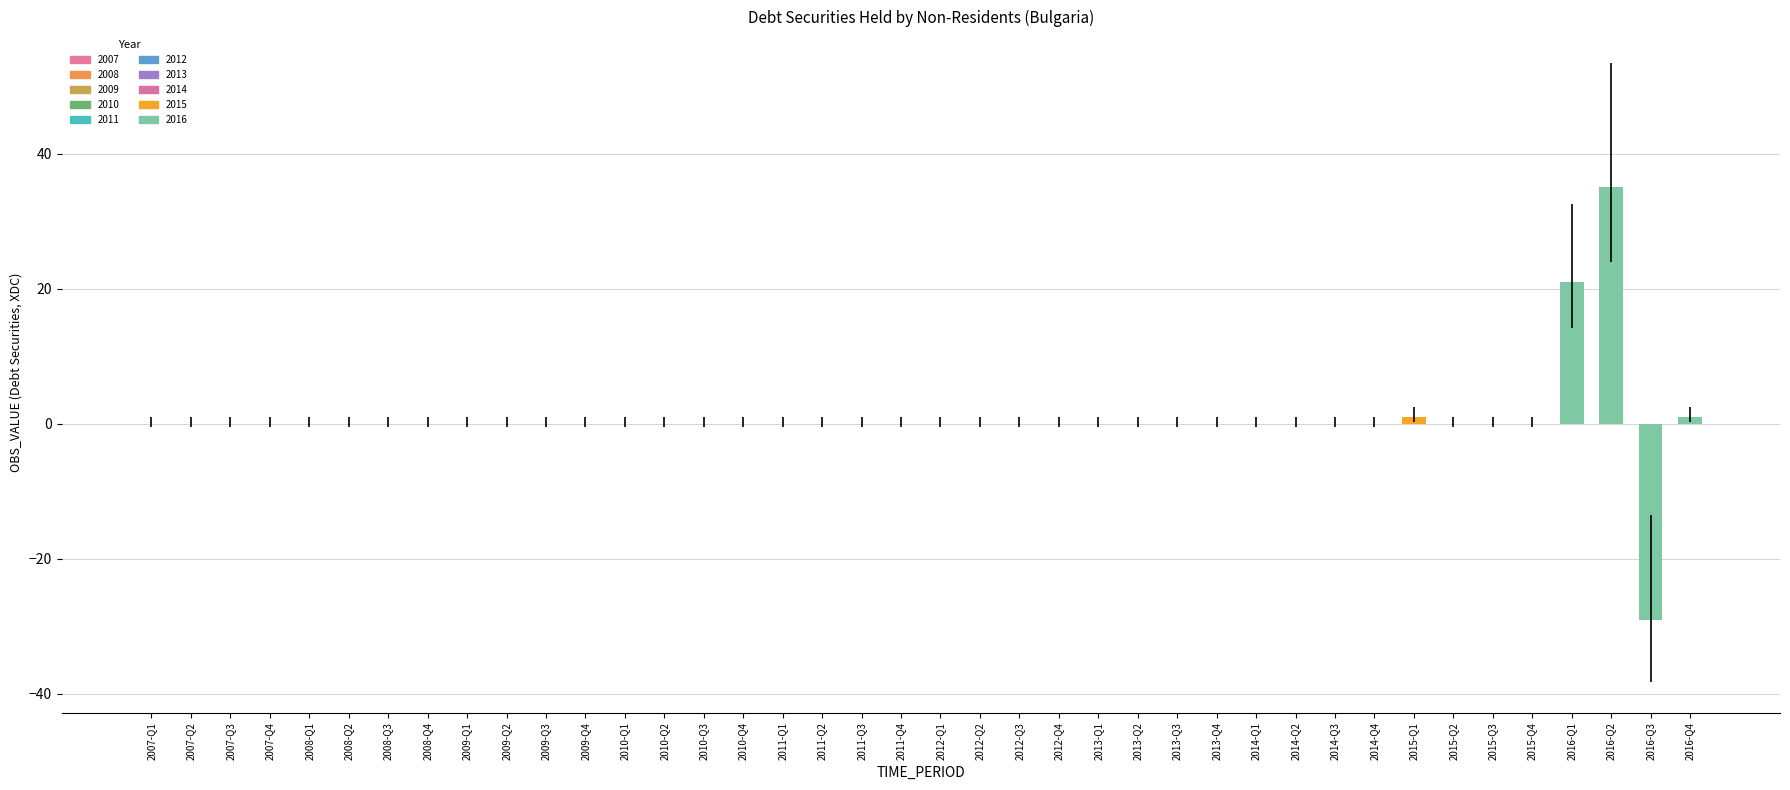

Is it true that the value at 2013-Q2 is 32?

False